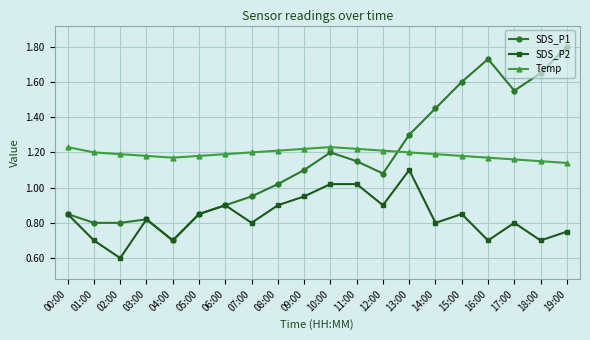

How many data points does each series have?

20